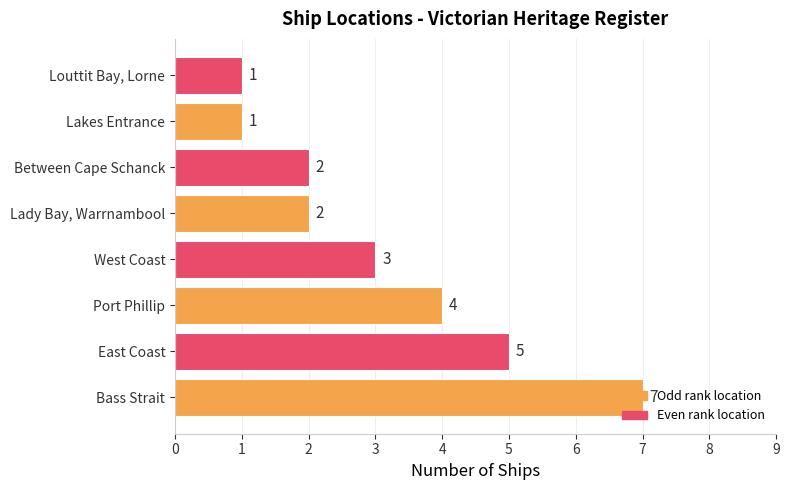

The chart shows a value of 1 at Lakes Entrance. True or false?

True